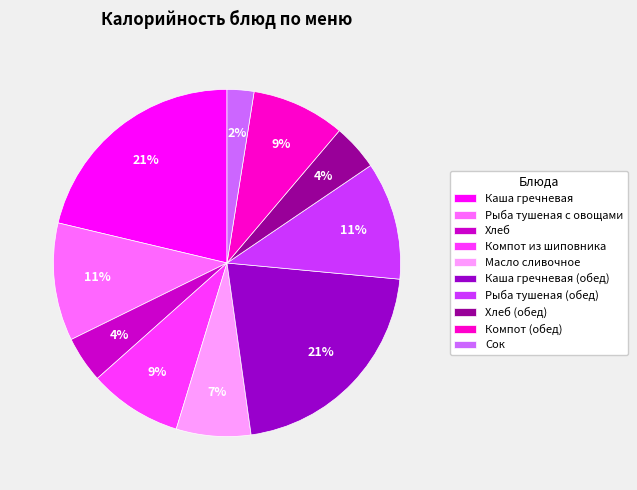

Which category has the smallest portion of the pie?

Сок